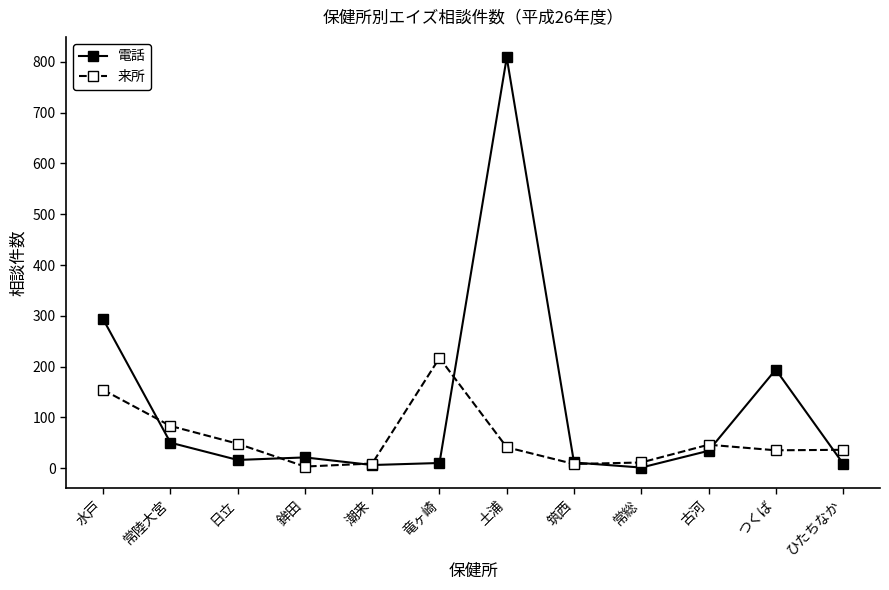

Does the chart display data point markers on the line(s)?

Yes